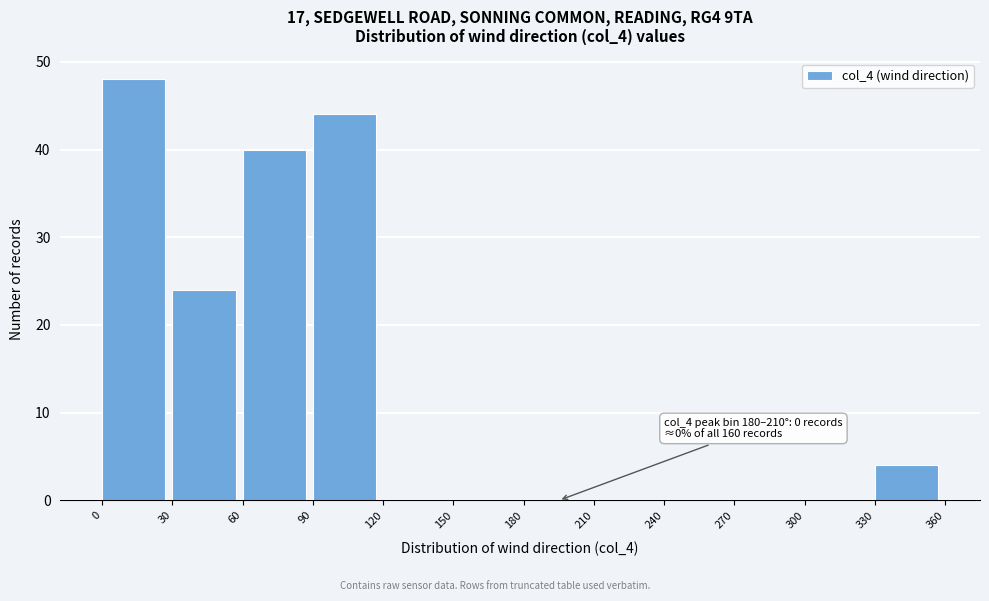

Over which range of the x-axis is the bar tallest?

0 to 30